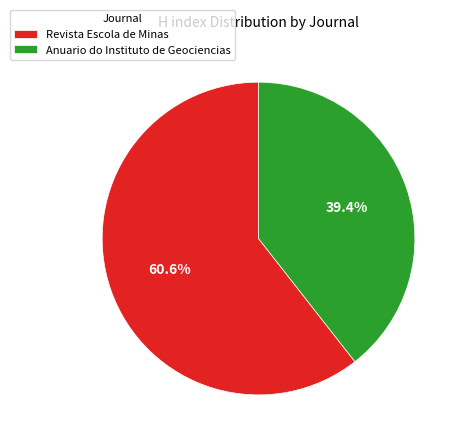

To the nearest percent, what percentage of the pie is Anuario do Instituto de Geociencias?

39%